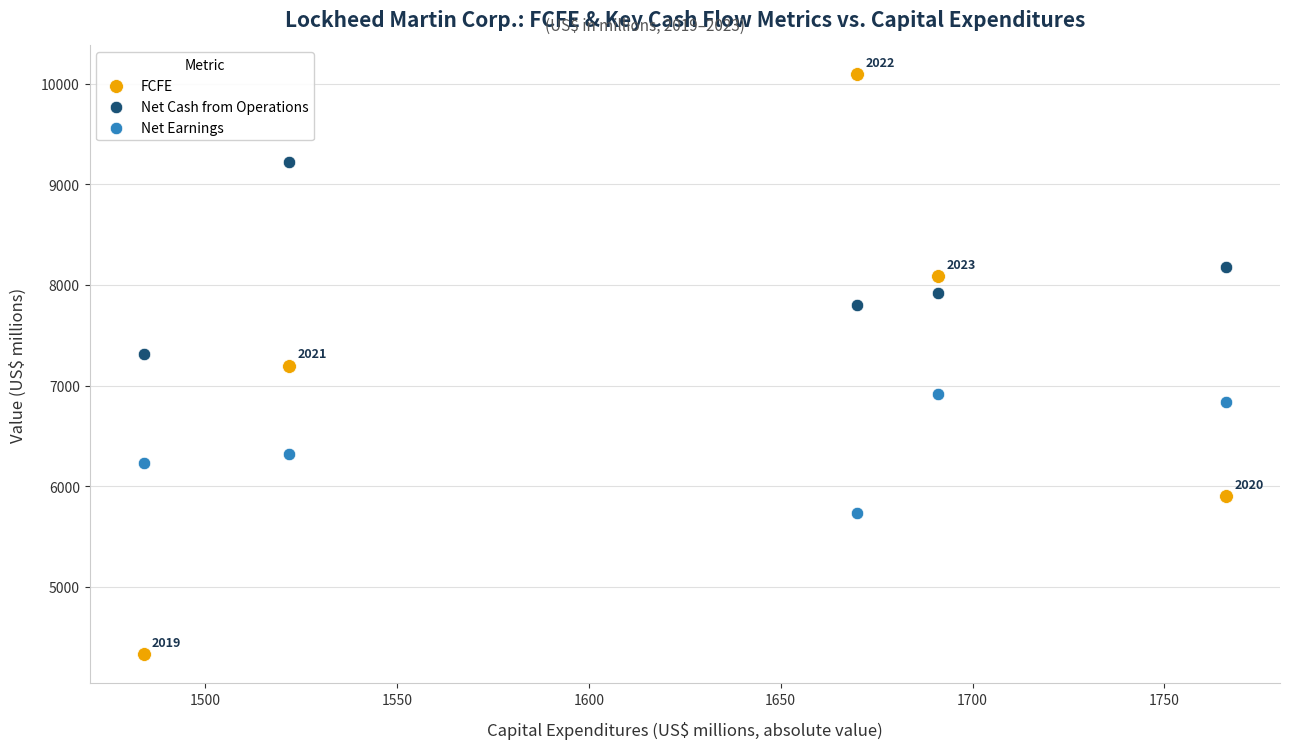

Which series contains the highest Y value?

FCFE